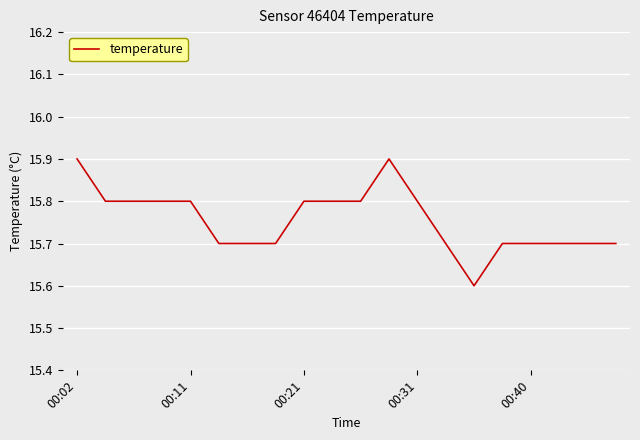

What is the sum of all values?

315.1